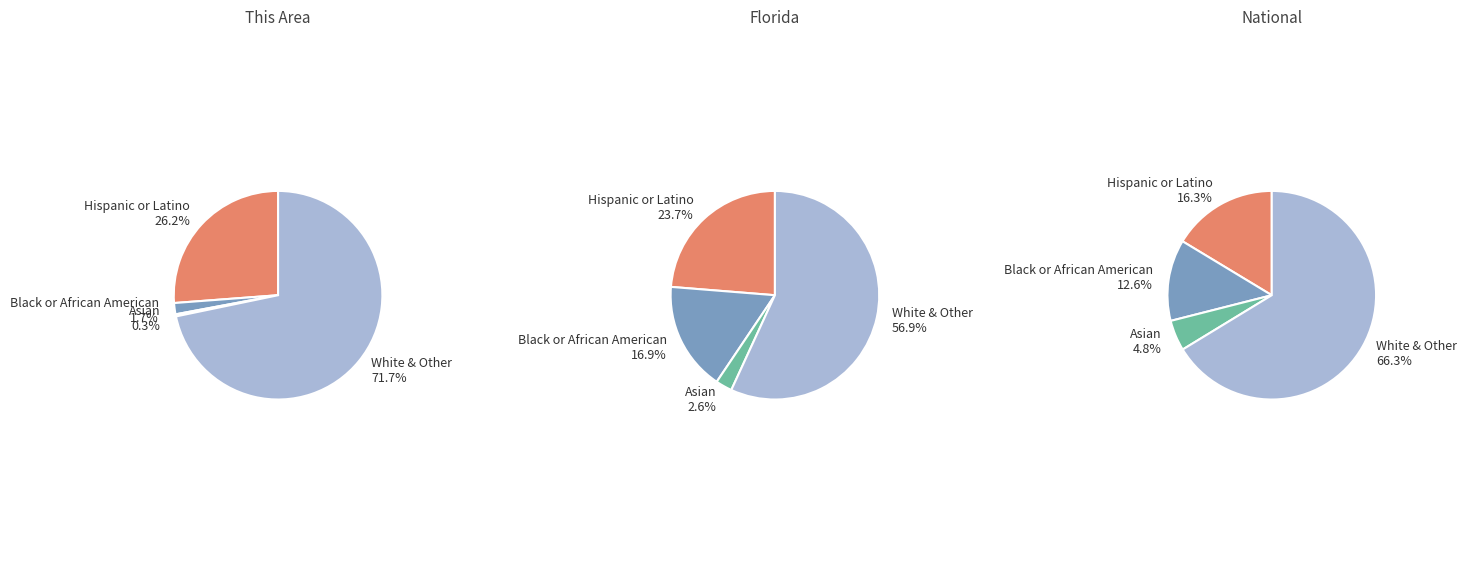

What is the largest slice in the pie chart?

White & Other